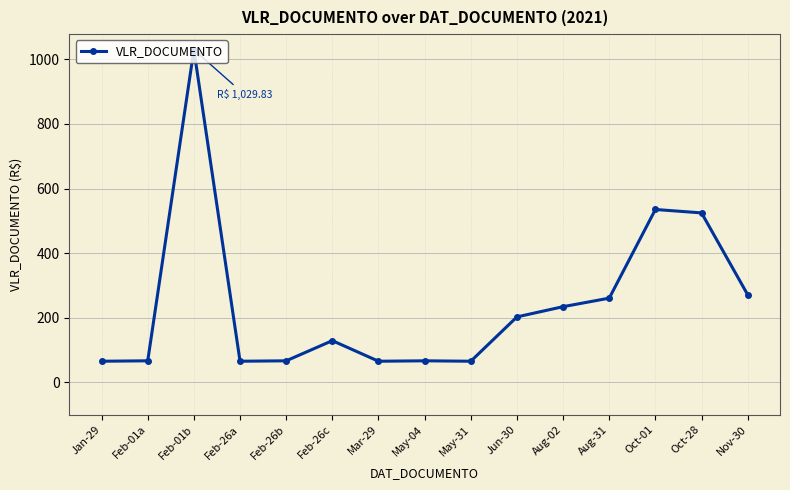

What is the difference between the values at Oct-28 and Aug-31?

264.0